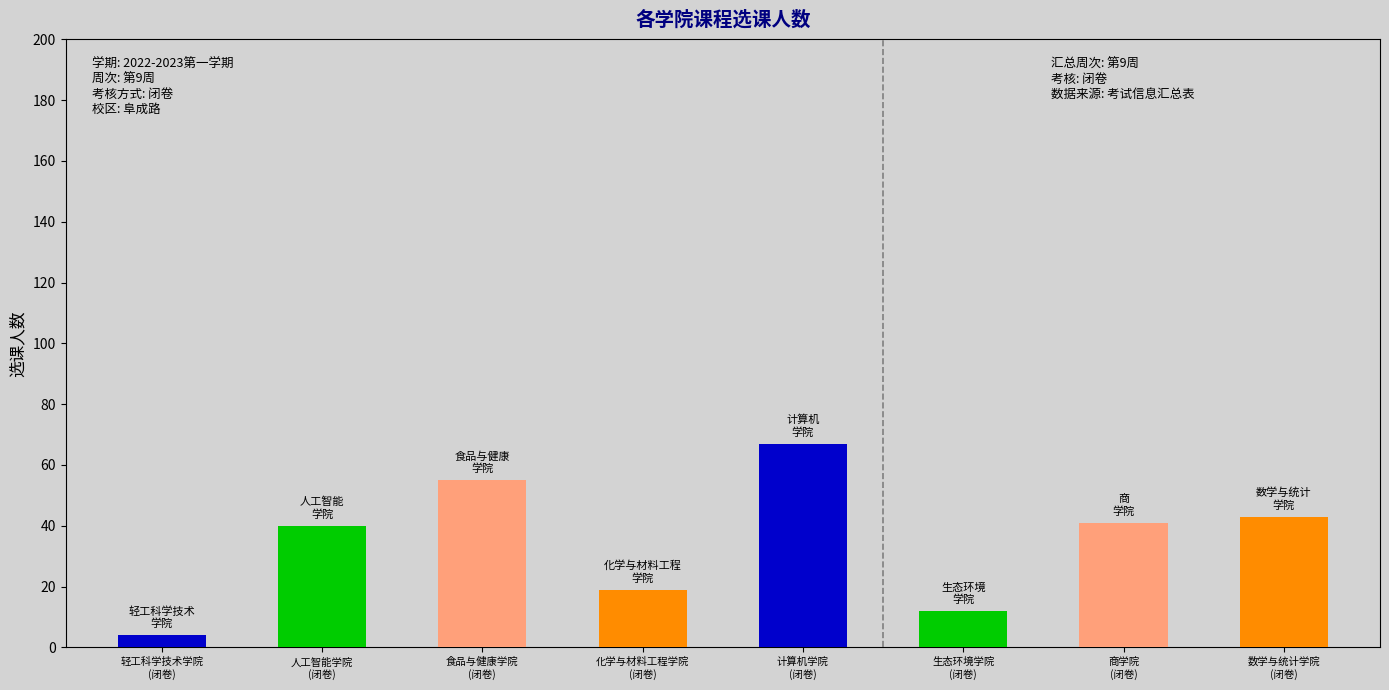

Reading right to left, transcribe all the data shown in this chart.

43	41	12	67	19	55	40	4